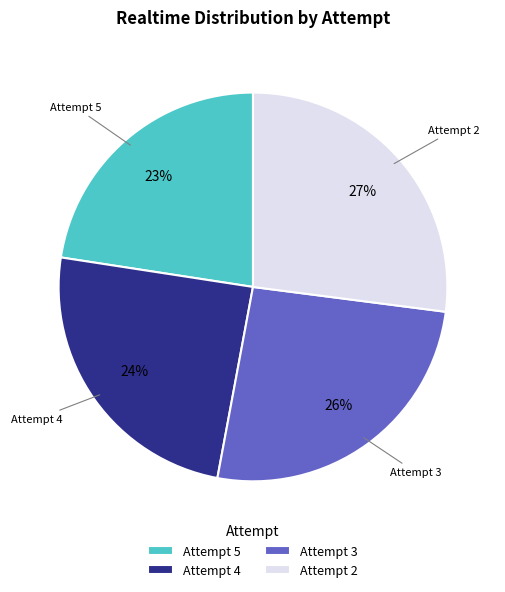

How many slices are in this pie chart?

4